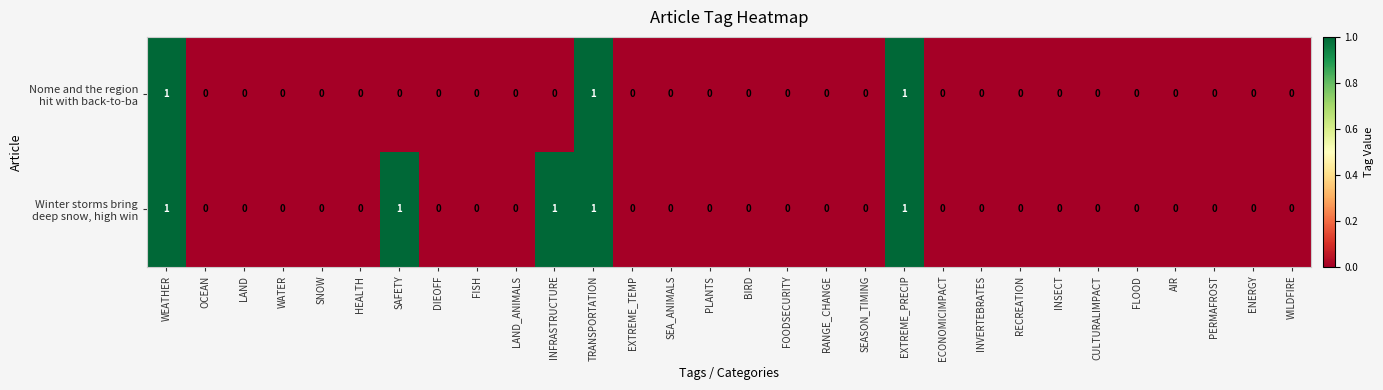

How many data points does each series have?

30